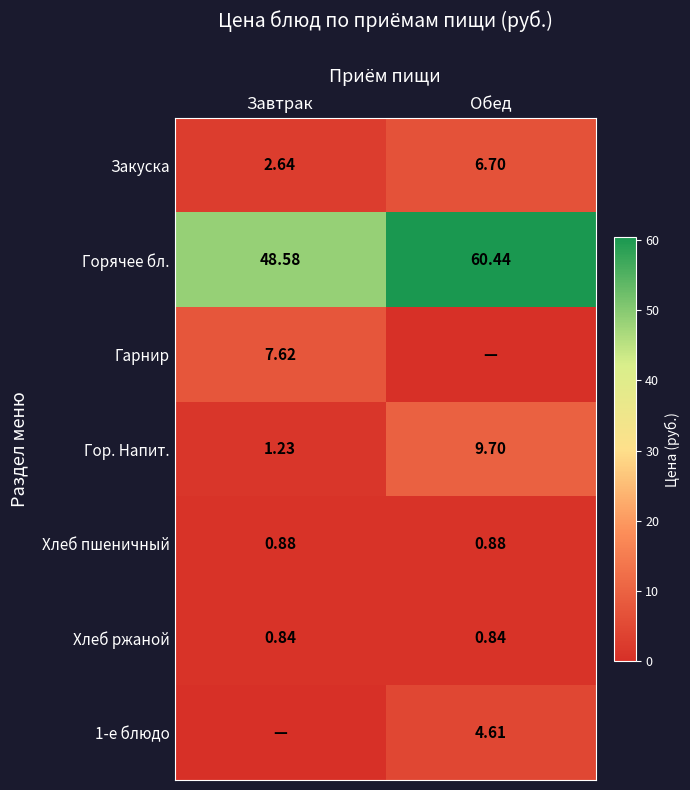

Count the number of data series in this chart.

7